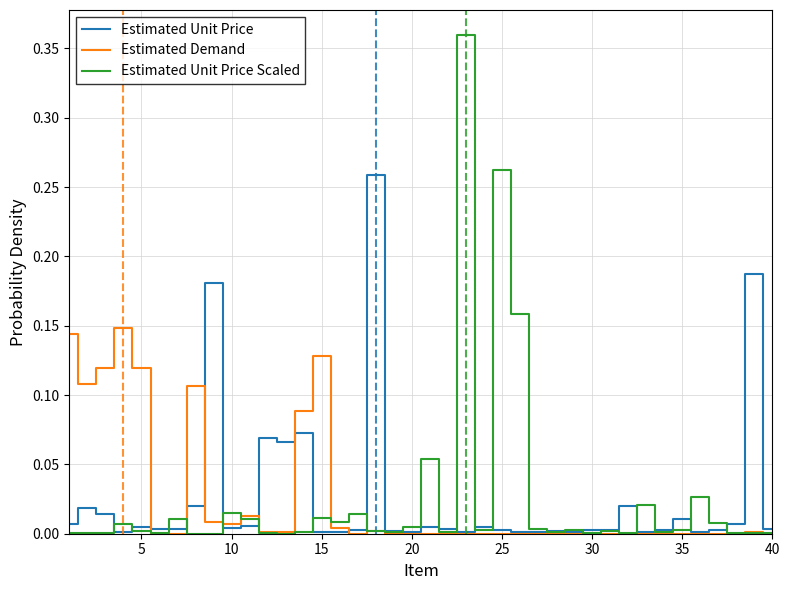

Which series has the widest spread of values?

Estimated Unit Price Scaled